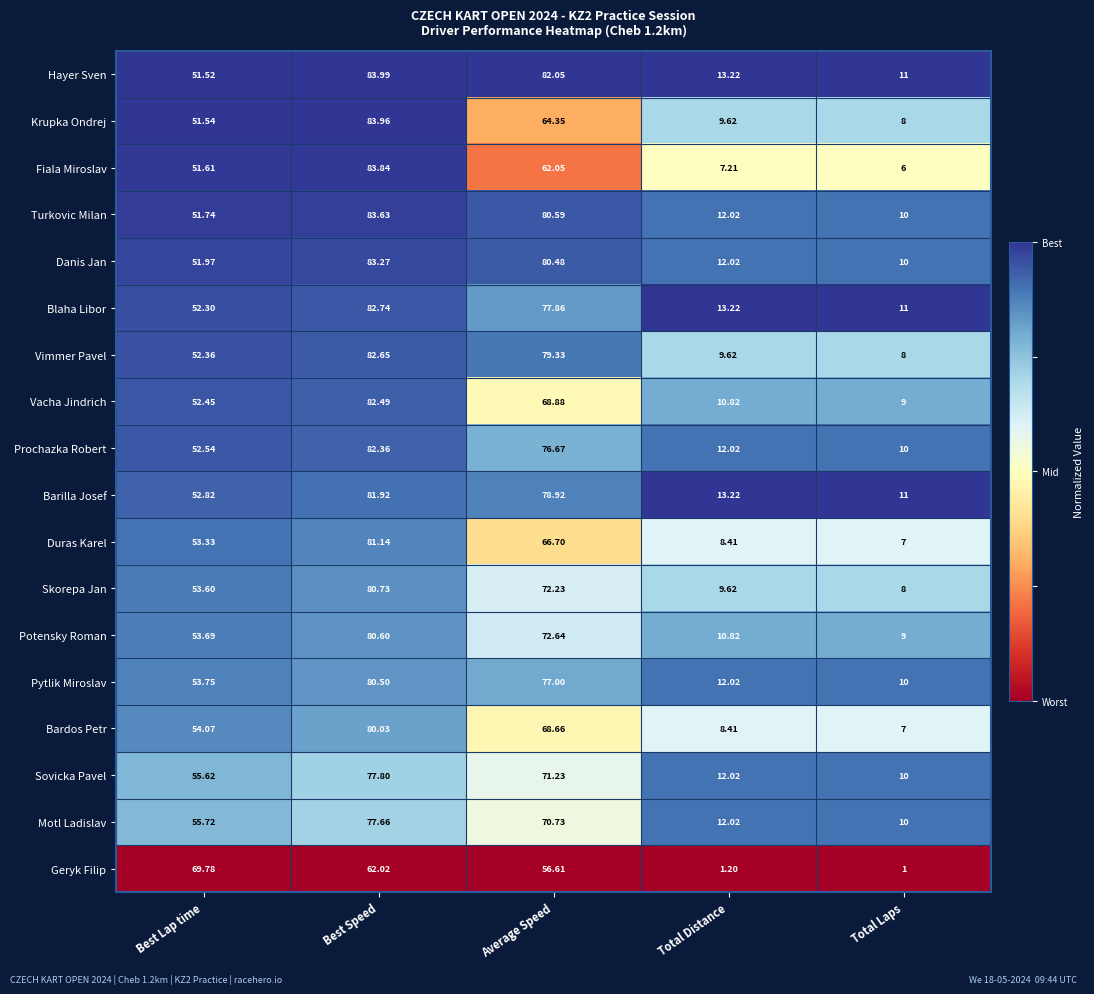

Which label corresponds to the largest value in the chart?

Best Speed